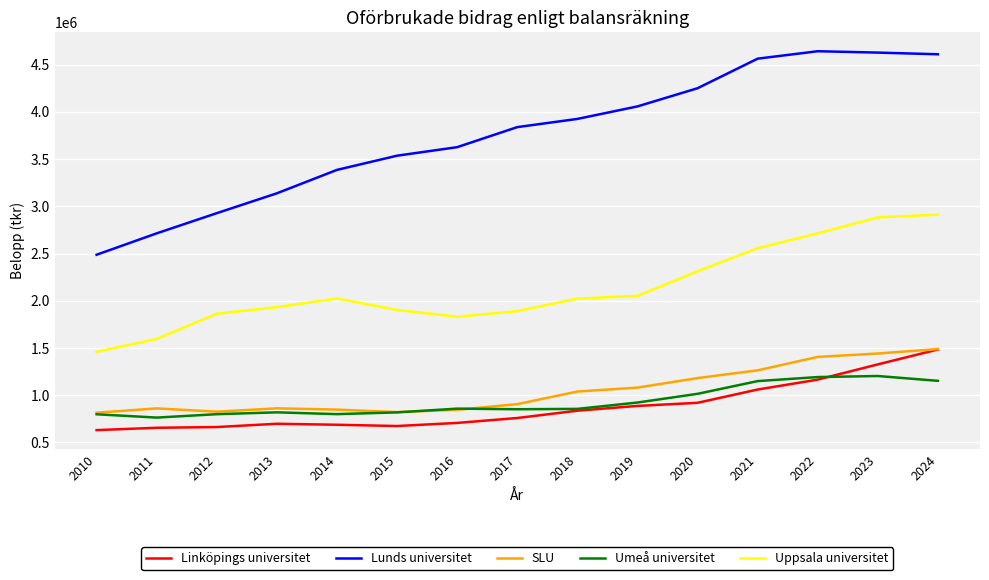

In Umeå universitet, how many points are higher than both neighbors (excluding endpoints)?

3